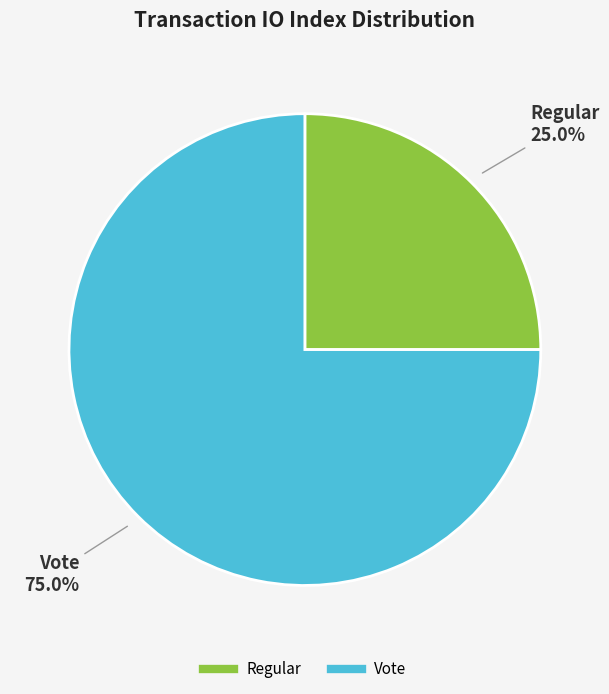

Rank the categories by value from highest to lowest.

Vote, Regular